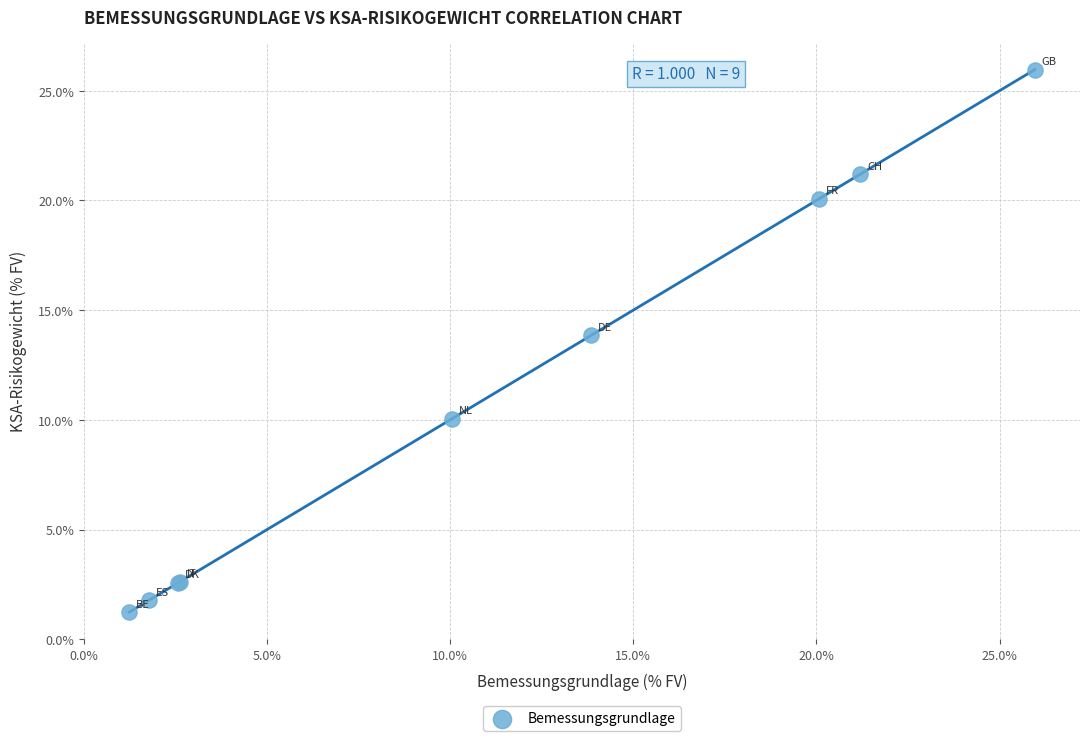

What Y value in the scatter plot is closest to 13?

13.8